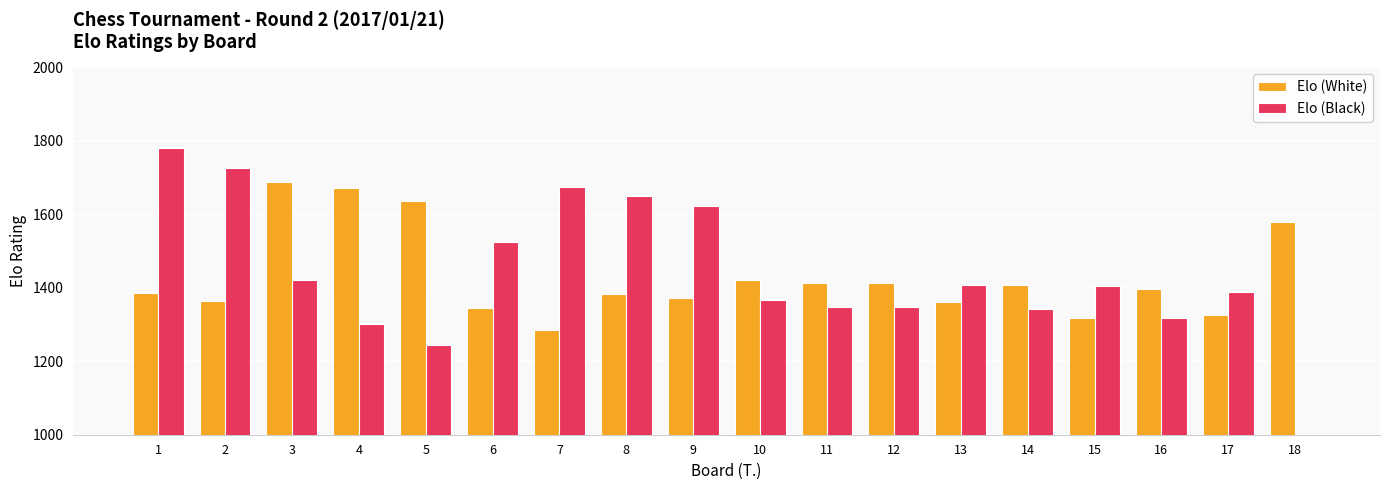

At which category is the sum across all series the highest?

1